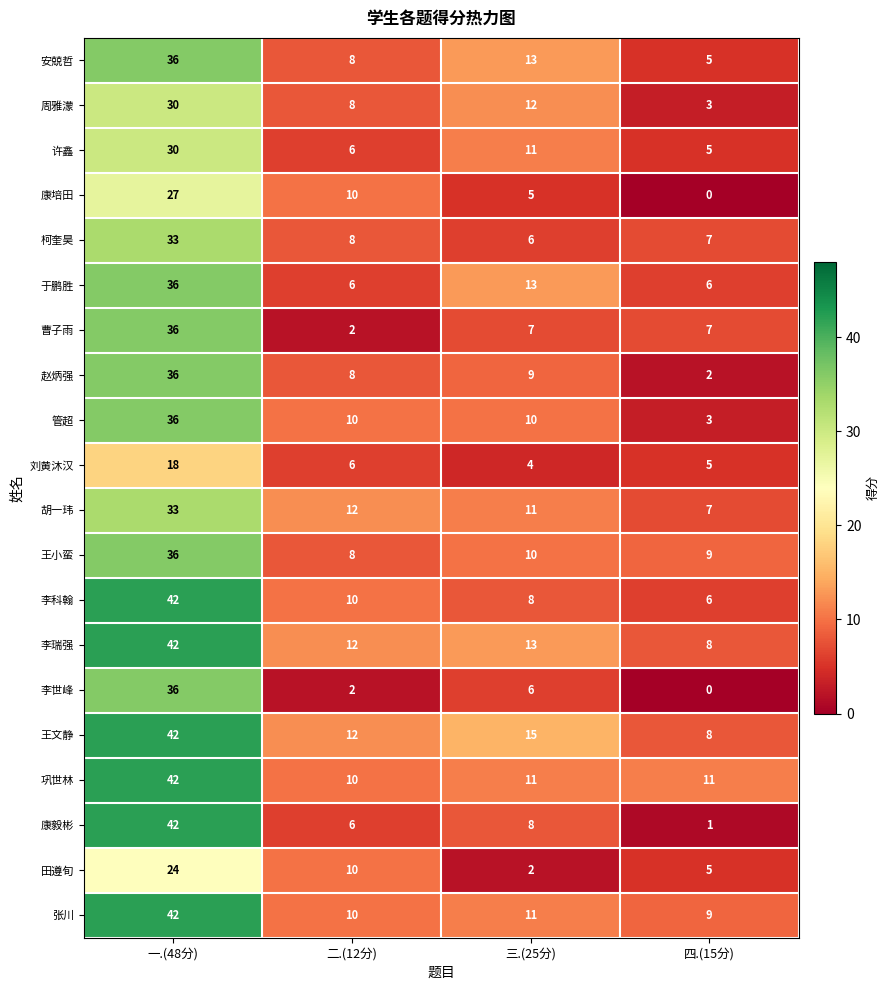

At which label is 赵炳强 closest to 19?

三.(25分)